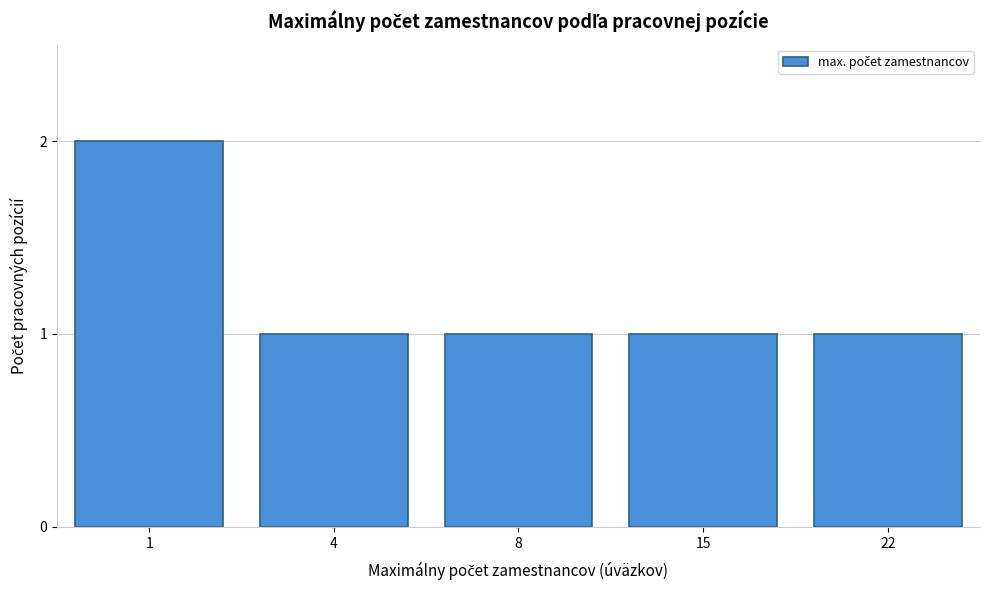

Reading right to left, what are all the values shown in this chart?

22=1	15=1	8=1	4=1	1=2